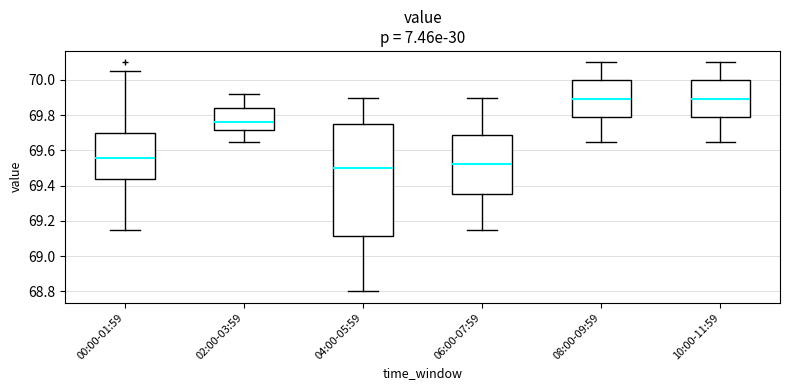

Where does the upper whisker of the box for 08:00-09:59 end on the y-axis? The values are not printed on the chart, so give them approximately, as read against the axis.

70.10